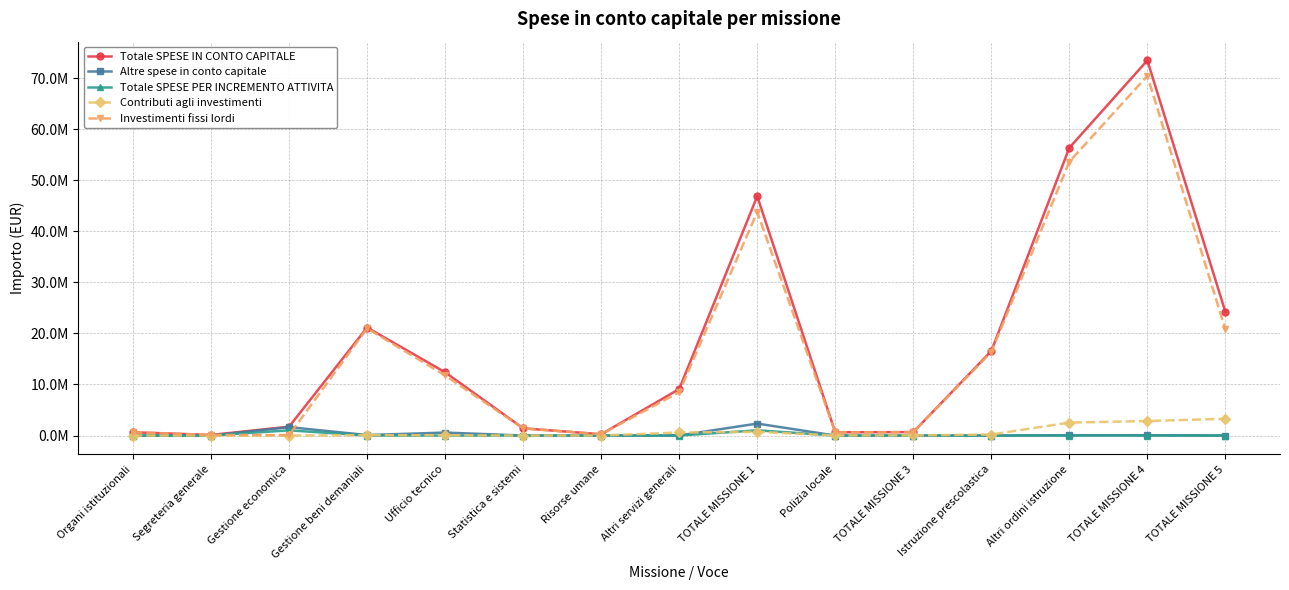

Reading right to left, what are all the values shown in this chart?

Totale SPESE IN CONTO CAPITALE: 24210155.8	73471207.2	56361601.4	16545134.9	678273.0	635858.0	46858797.6	9102230.0	248569.0	1412673.0	12391280.9	21154416.8	1731672.0	116407.0	638672.0
Altre spese in conto capitale: 0.0	66100.0	66100.0	0.0	0.0	0.0	2341039.0	21715.0	0.0	0.0	579798.0	89526.0	1650000.0	0.0	0.0
Totale SPESE PER INCREMENTO ATTIVITA: 0.0	500.0	0.0	500.0	0.0	0.0	1020590.8	0.0	0.0	0.0	0.0	0.0	1020590.8	0.0	0.0
Contributi agli investimenti: 3288880.0	2836296.0	2537772.0	197477.0	19087.0	19087.0	720654.0	598822.0	0.0	0.0	47109.0	74723.0	0.0	0.0	0.0
Investimenti fissi lordi: 20775228.9	70440723.2	53631999.4	16347657.9	659186.0	616771.0	43797104.6	8481693.0	248569.0	1412673.0	11764373.9	20990167.8	81672.0	116407.0	638672.0